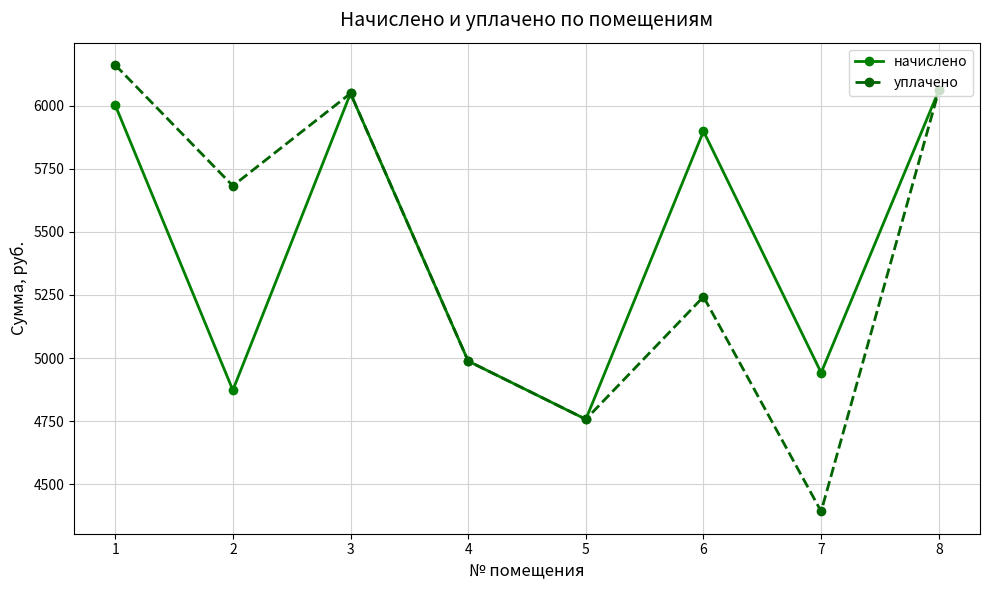

How many series are shown in this chart?

2